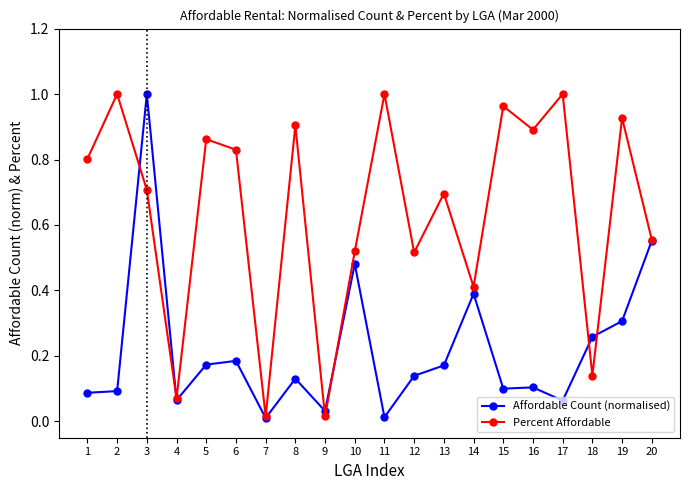

Where is the first local maximum for Affordable Count (normalised)?

3